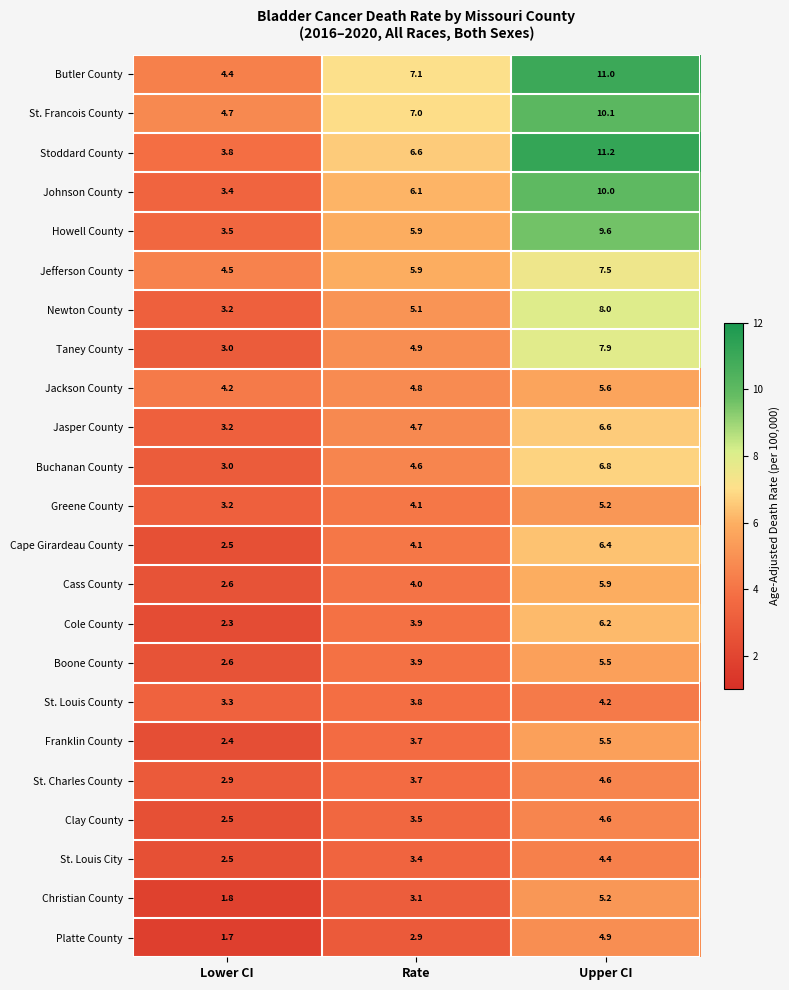

How many distinct data groups are displayed?

23